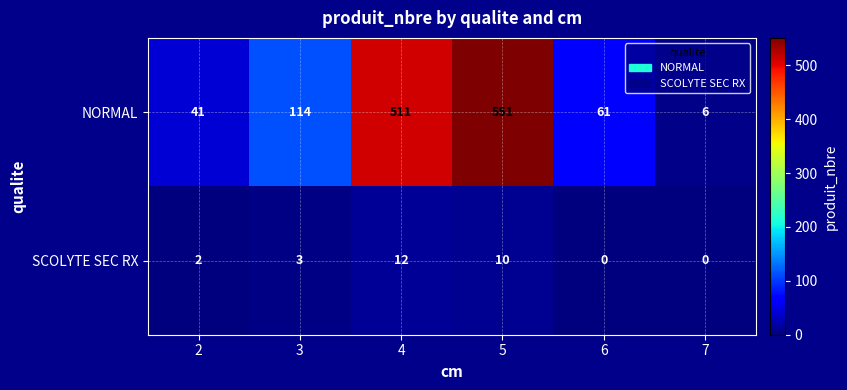

Is the value of SCOLYTE SEC RX at 5 greater than the value of NORMAL at 3?

No